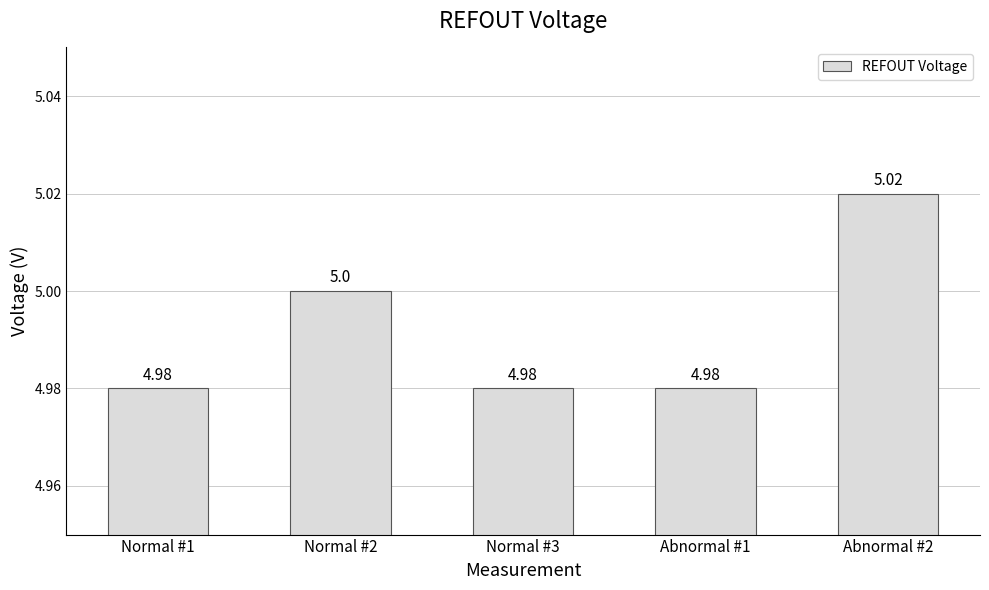

At which category does the chart reach its peak across all series?

Abnormal #2